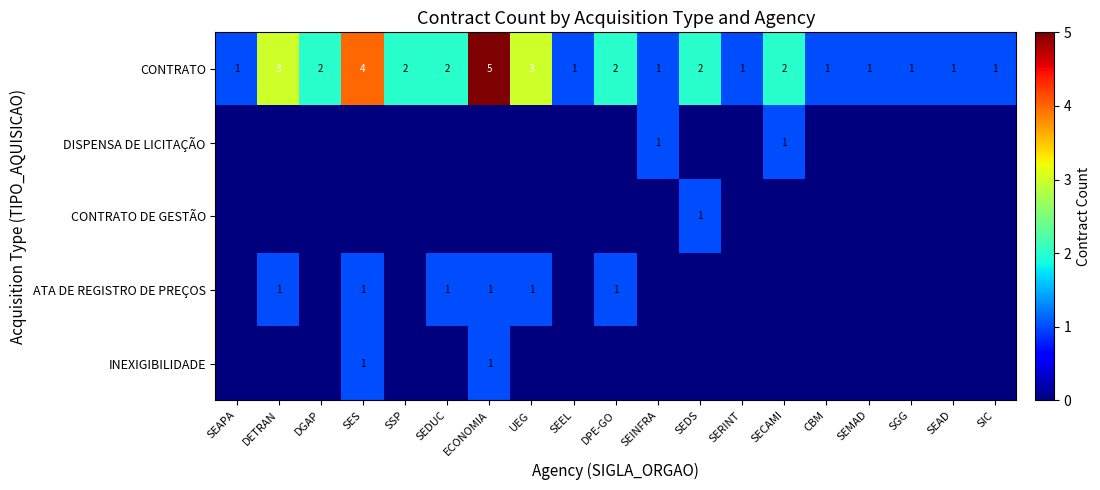

The ATA DE REGISTRO DE PREÇOS series shows 2 at ECONOMIA. True or false?

False